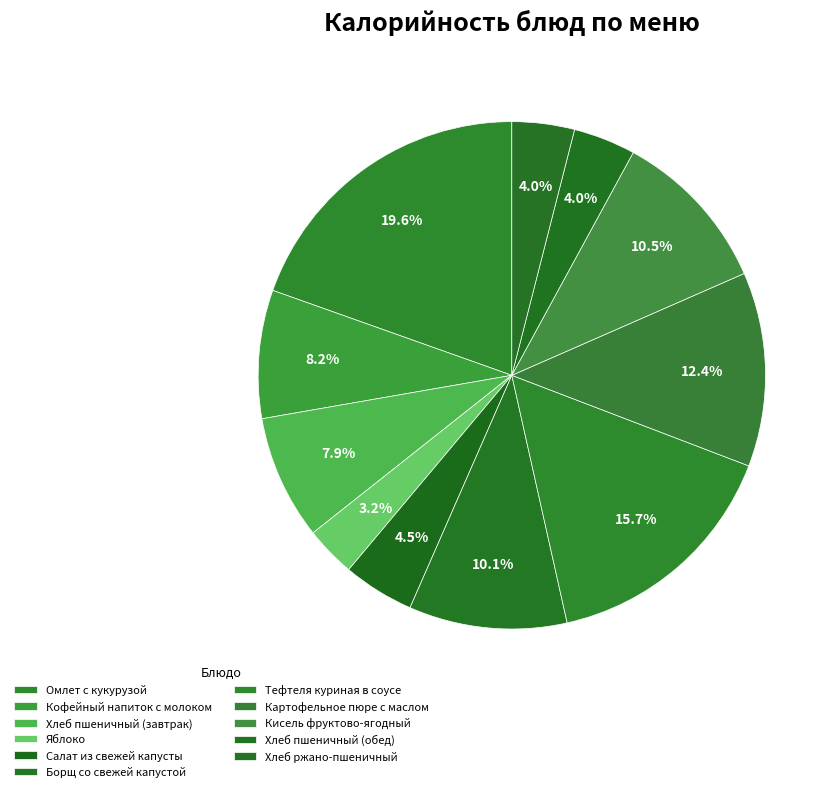

How many slices are in this pie chart?

11